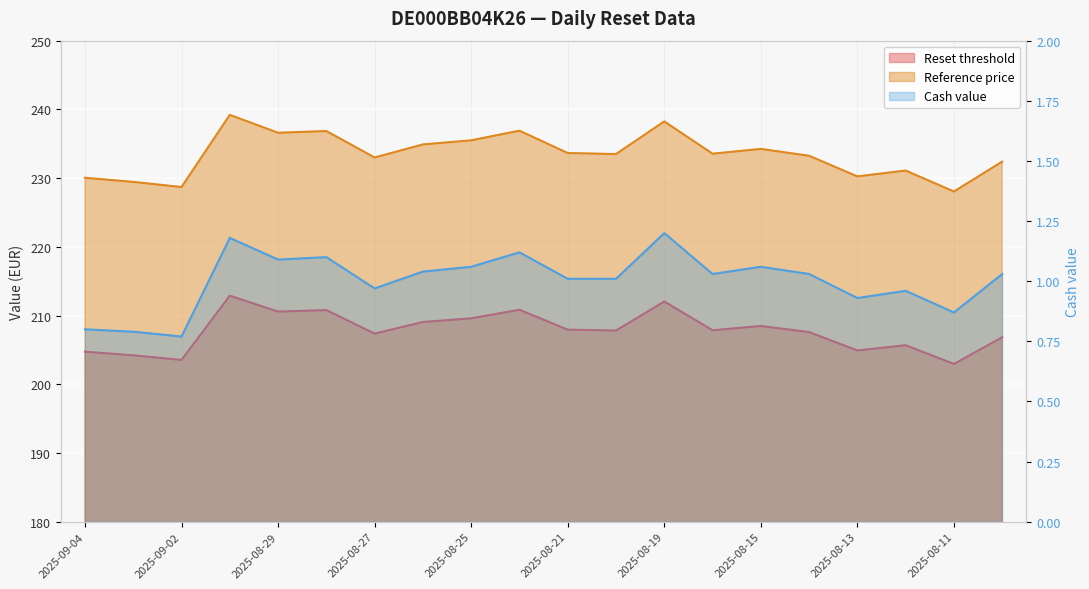

How many lines are shown in the chart?

3